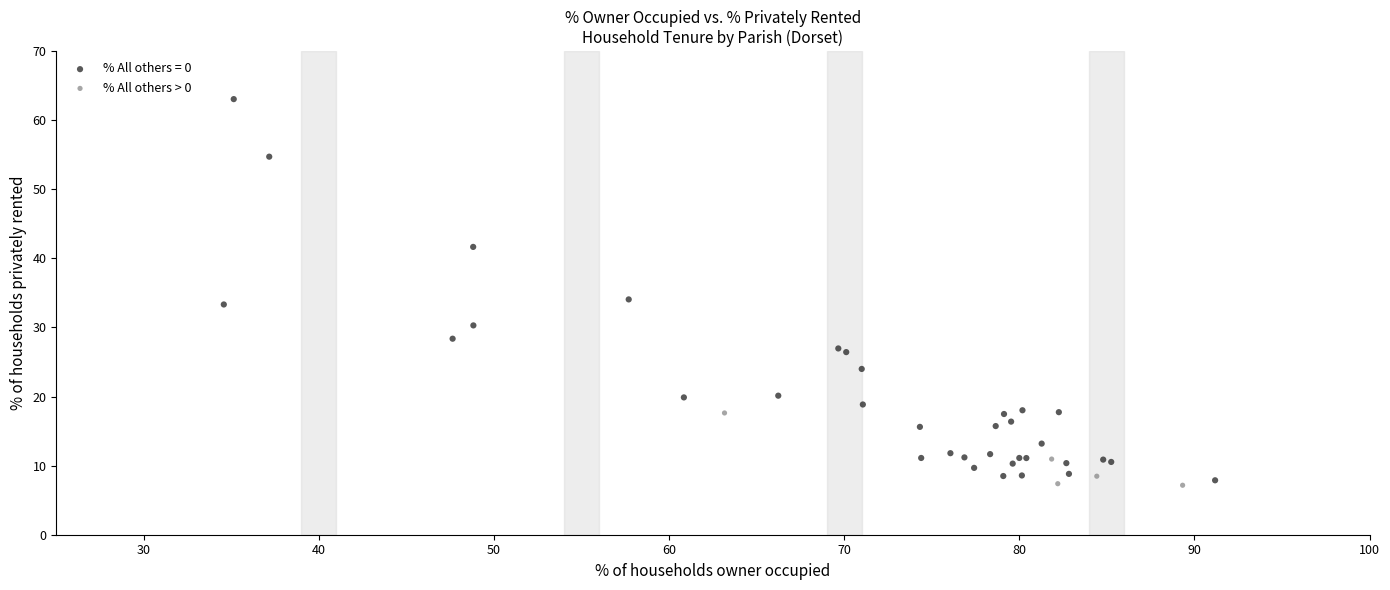

Which series reaches the maximum Y coordinate?

% All others = 0